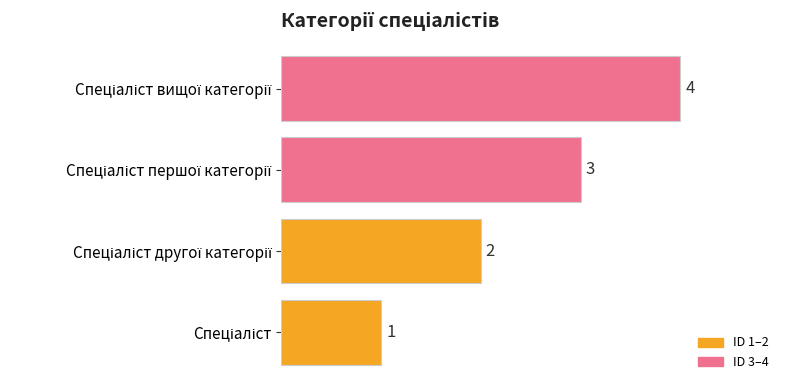

Count the values in the range 2 to 4.

3